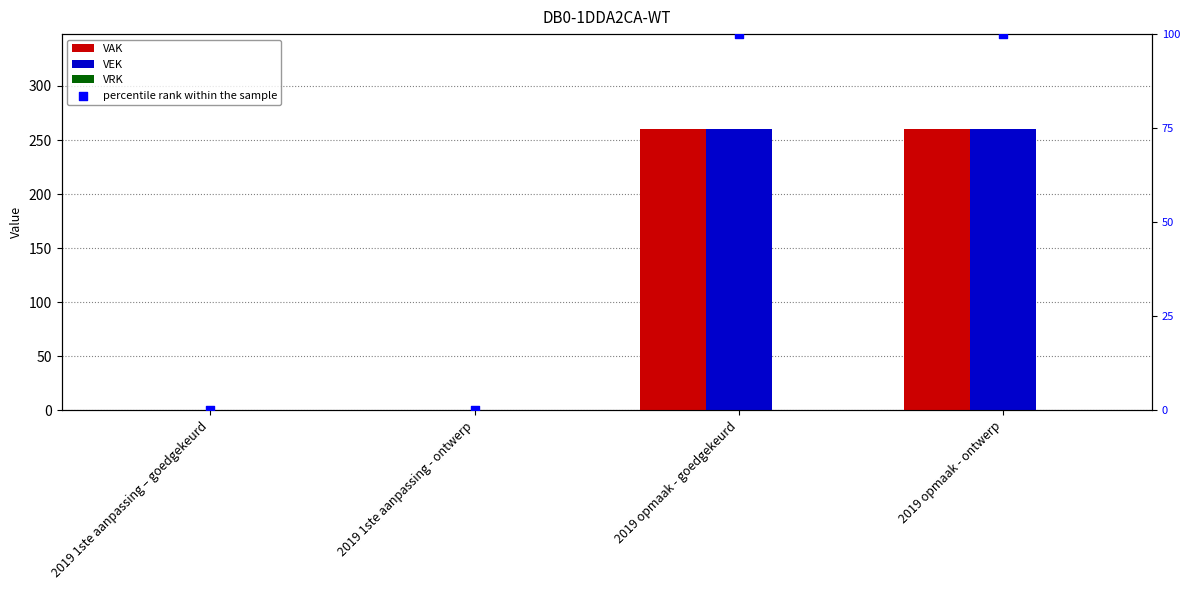

Which series contains the lowest Y value?

VAK